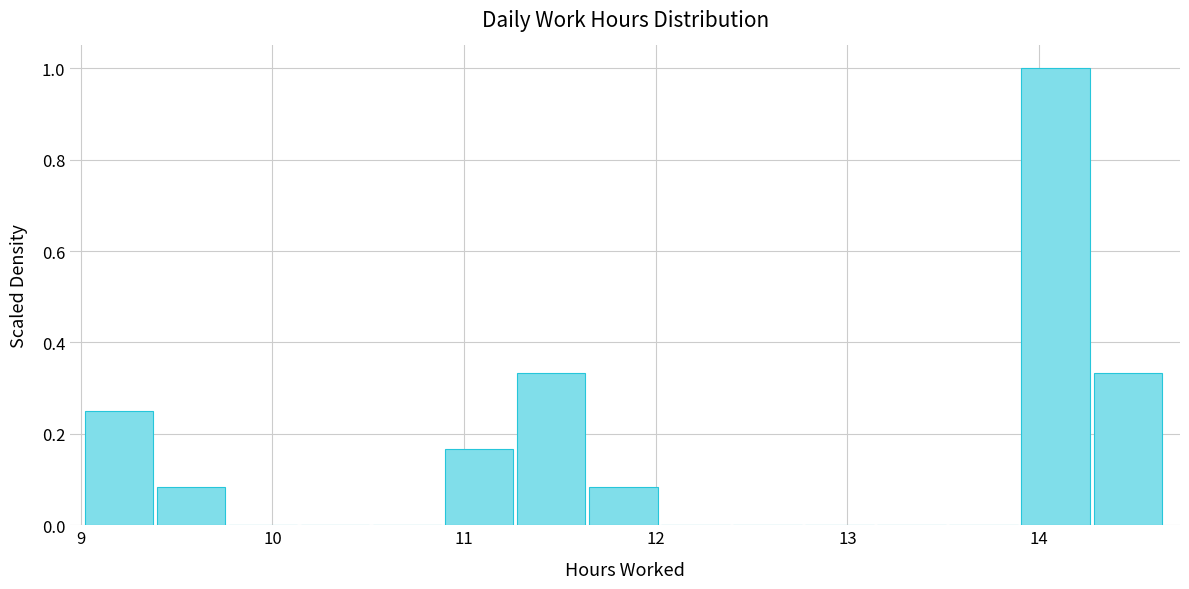

Read against the x-axis, roughly where is the centre of the tallest bar?

14.1